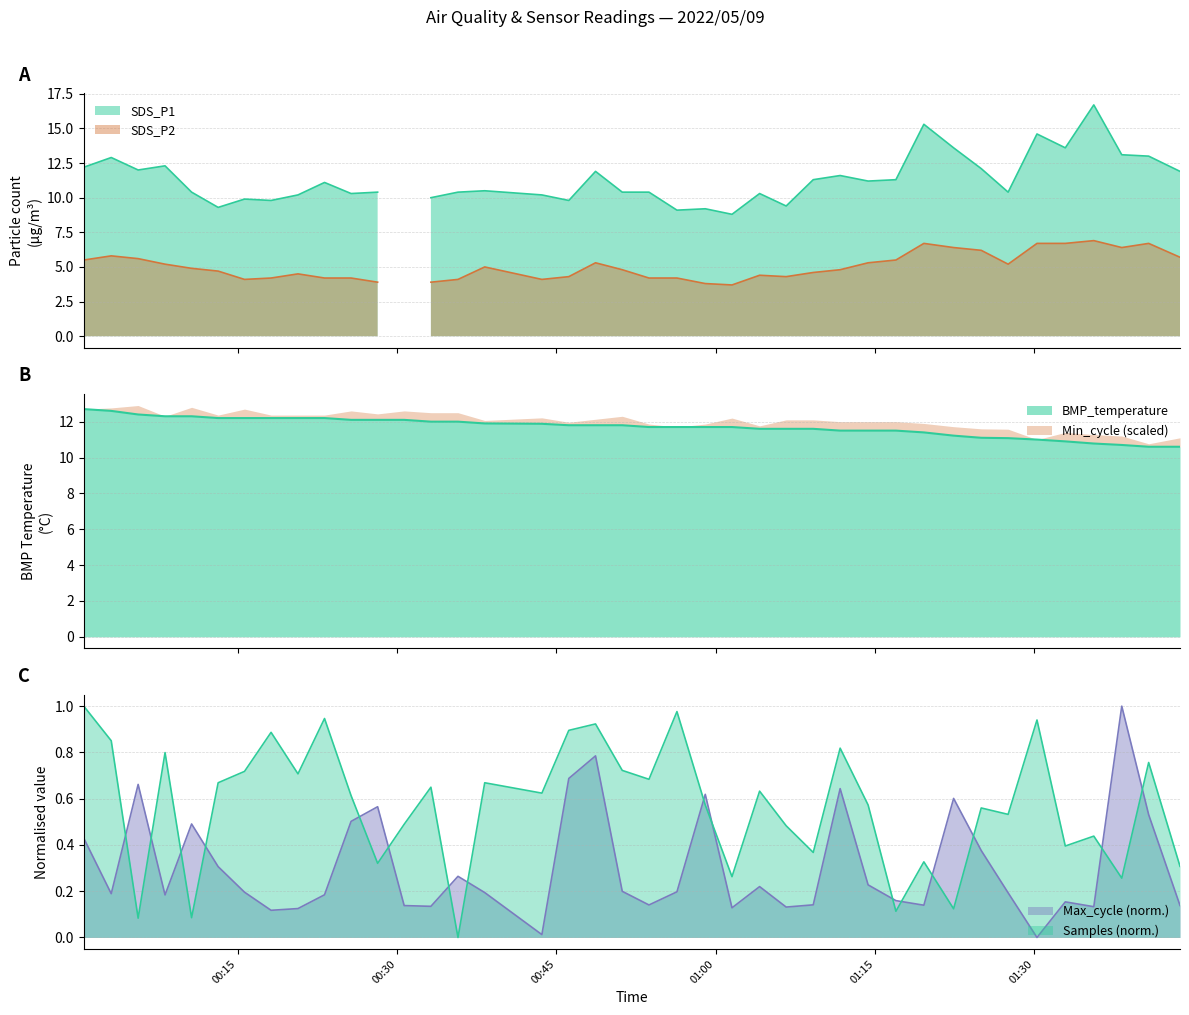

What is the average value of the Samples series?

0.6